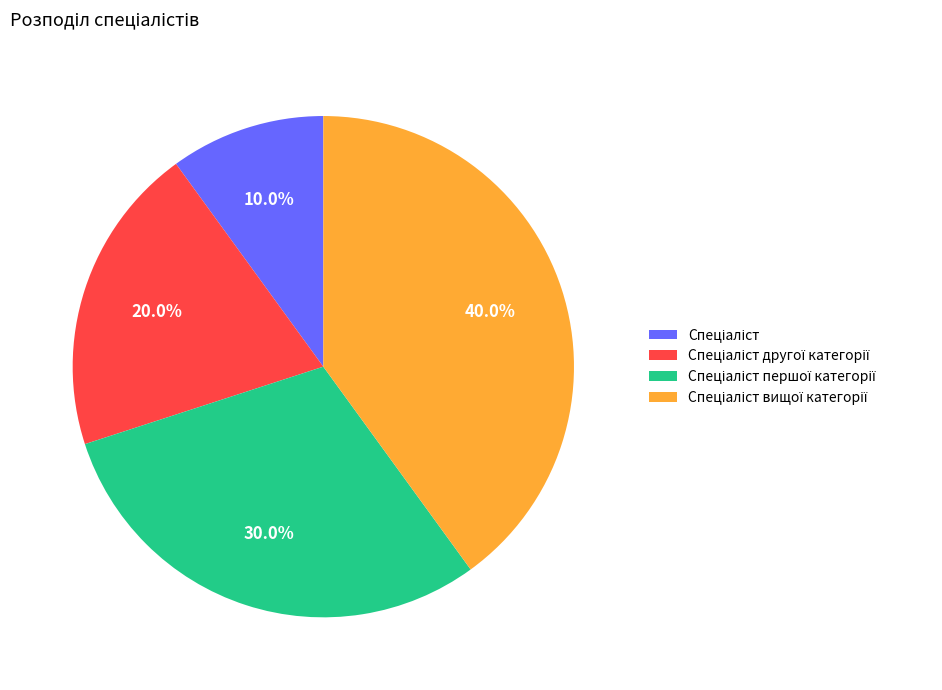

Is there a majority slice in this chart?

No